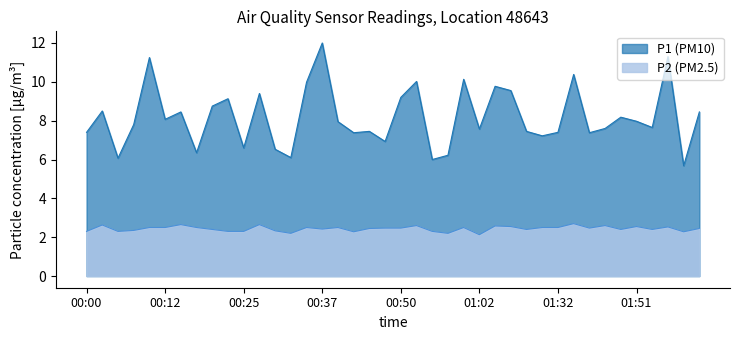

Which has a higher value, 01:37 or 01:15?

01:37